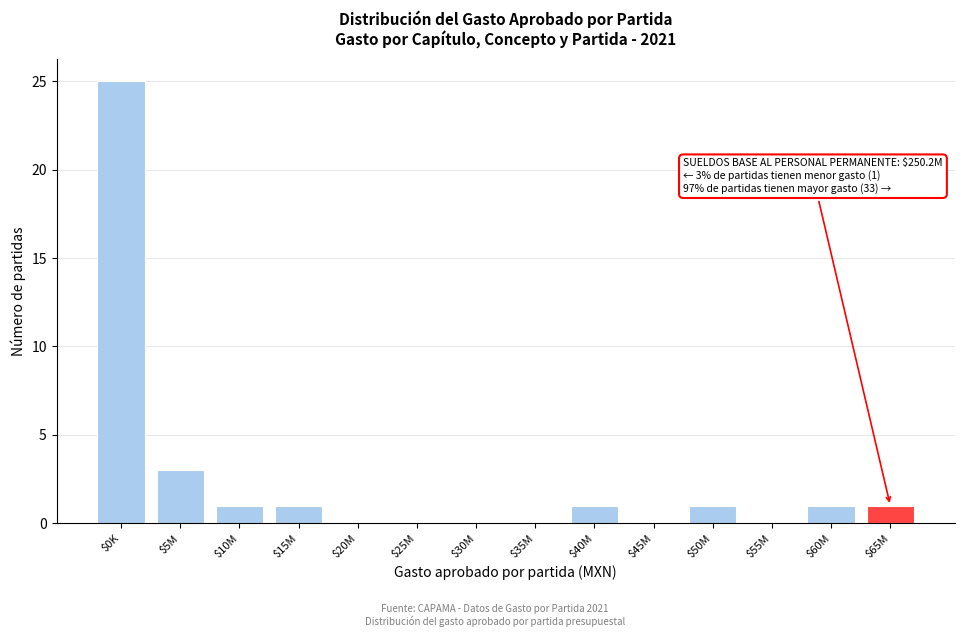

The chart shows a value of 1 at $60M. True or false?

True